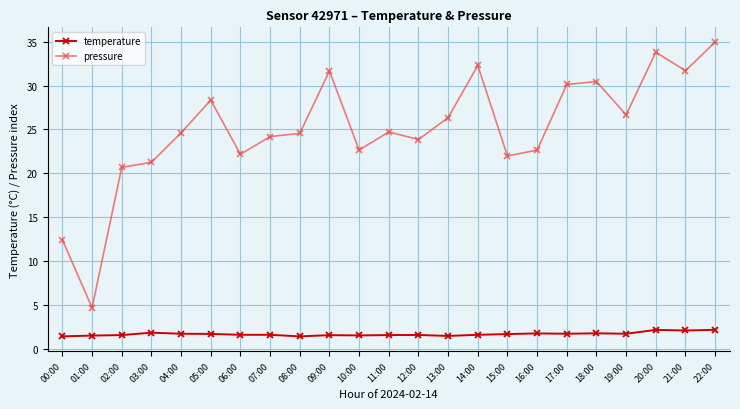

At 09:00, list the series in order from largest to smallest.

pressure, temperature